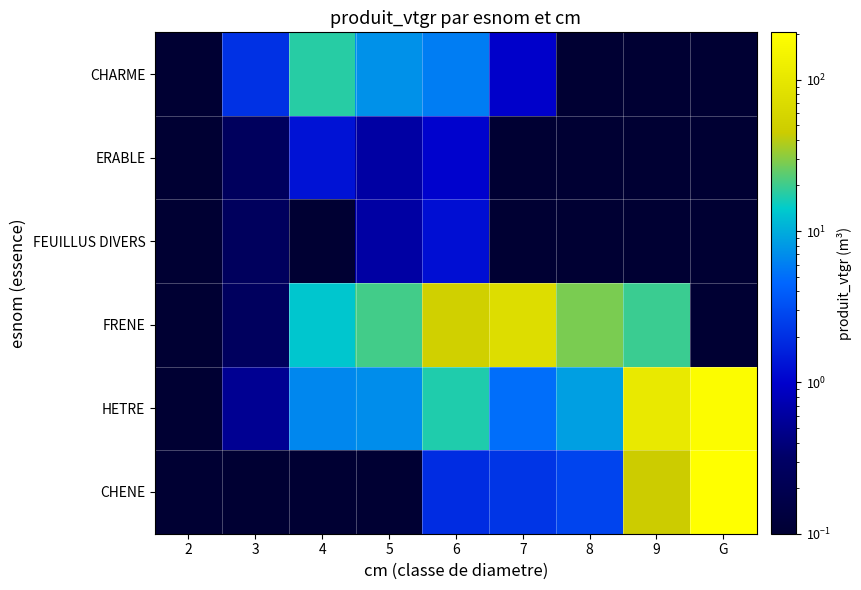

Which series has the largest range (max minus min)?

CHENE